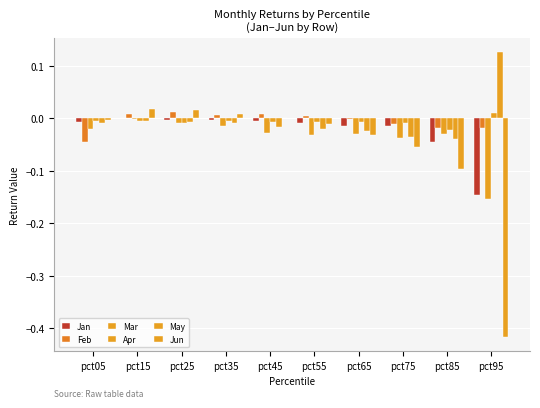

Rank the series at pct85 from highest to lowest value.

Feb, Apr, Mar, May, Jan, Jun